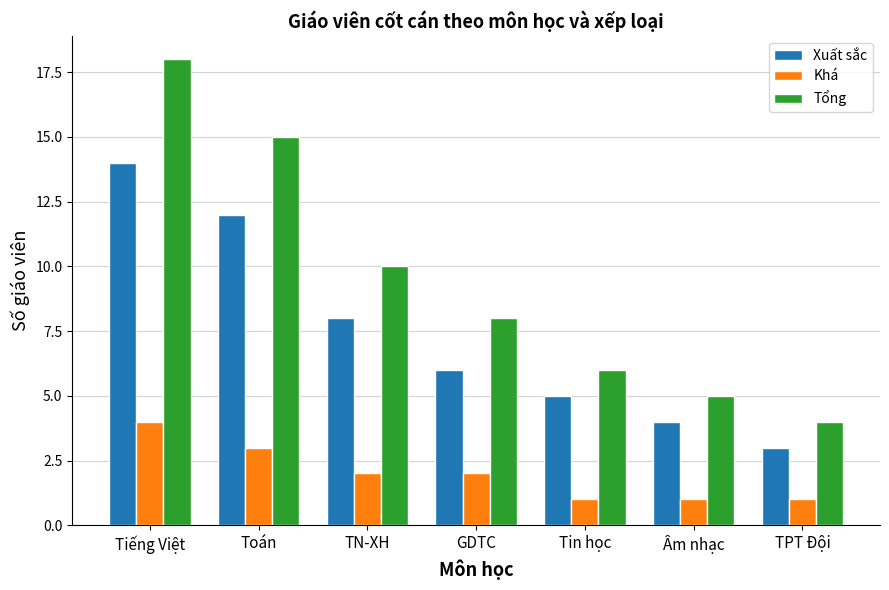

What is the spread (max minus min) of values at Tiếng Việt?

14